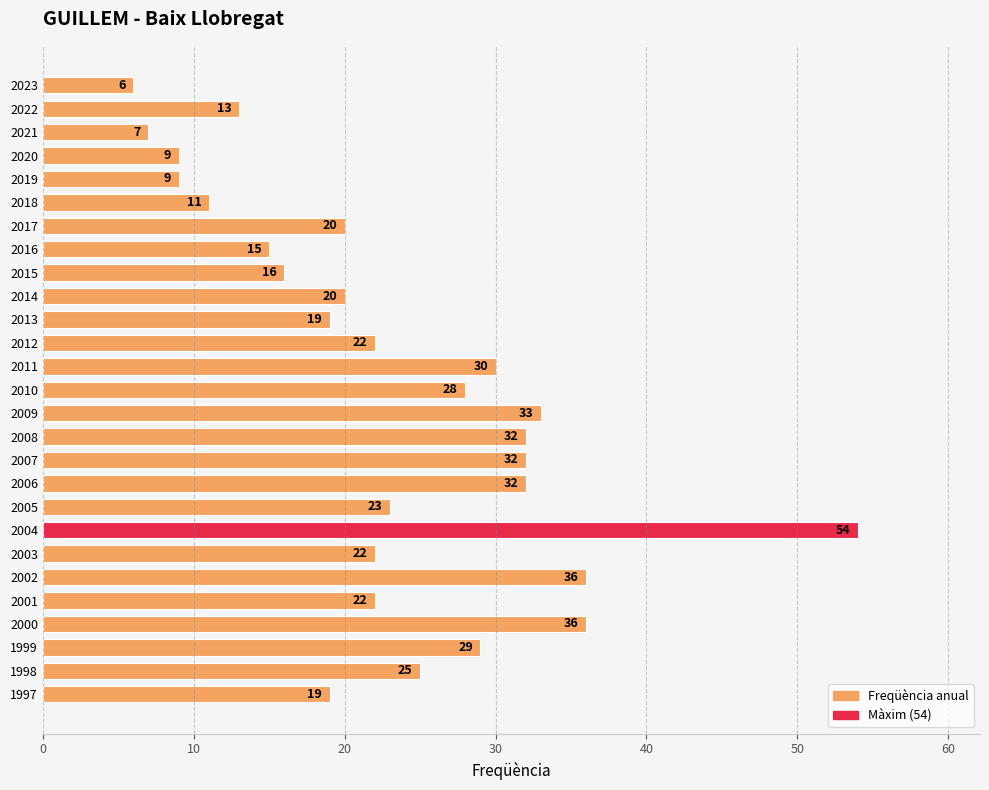

Reading top to bottom, extract all data points from this chart.

2023=6	2022=13	2021=7	2020=9	2019=9	2018=11	2017=20	2016=15	2015=16	2014=20	2013=19	2012=22	2011=30	2010=28	2009=33	2008=32	2007=32	2006=32	2005=23	2004=54	2003=22	2002=36	2001=22	2000=36	1999=29	1998=25	1997=19